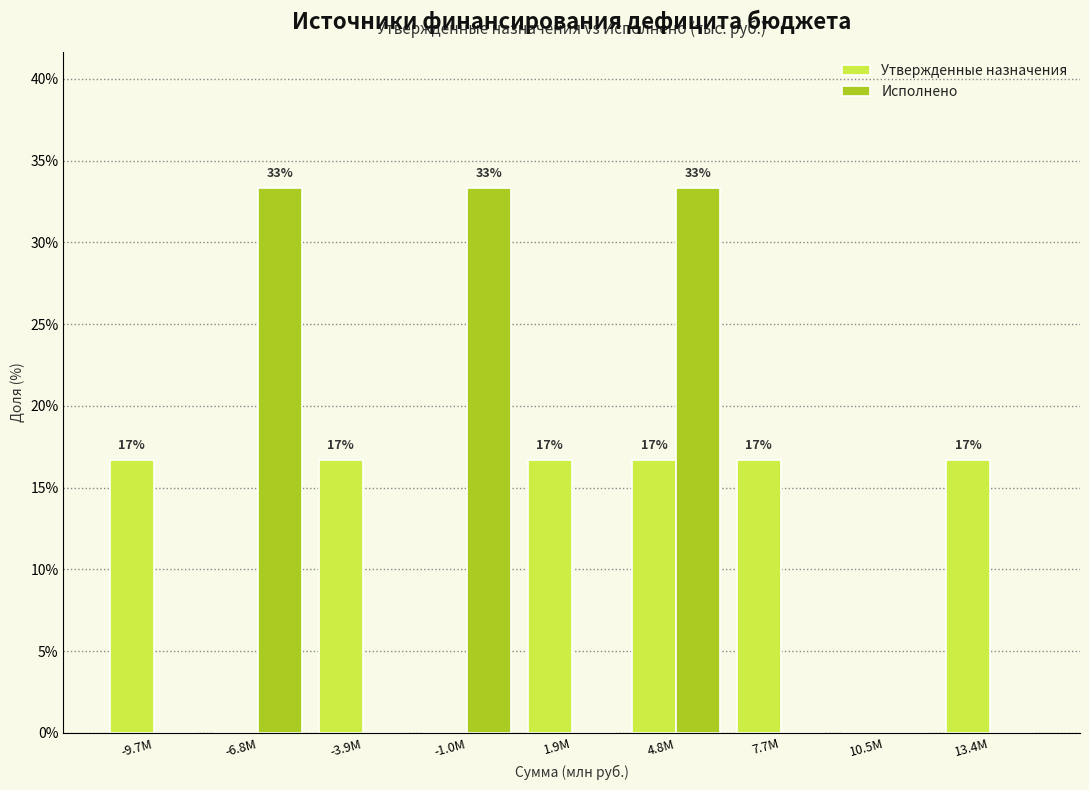

What are all the series names shown in the legend?

Утвержденные назначения, Исполнено